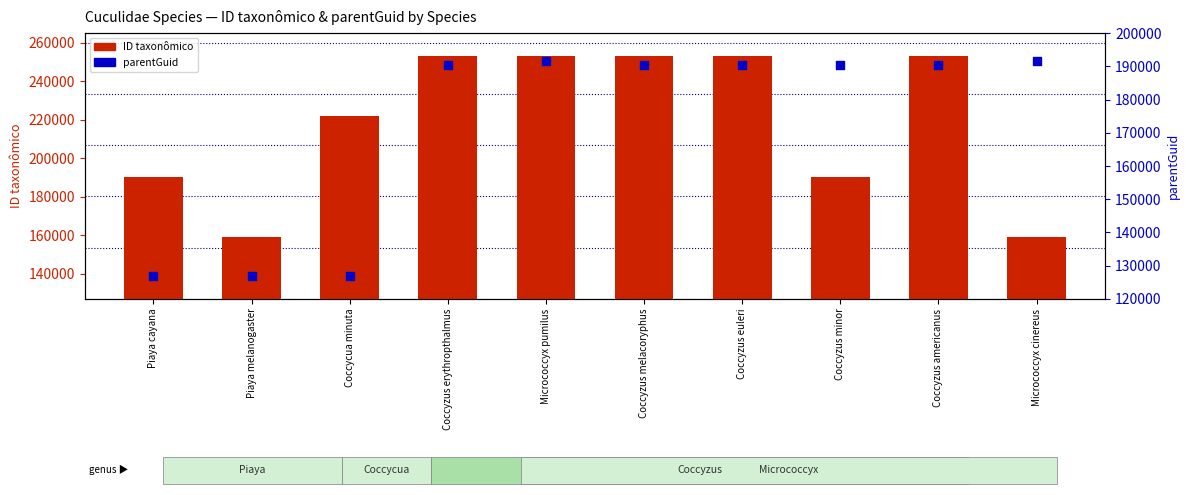

Which series has the largest total across all categories?

ID taxonômico